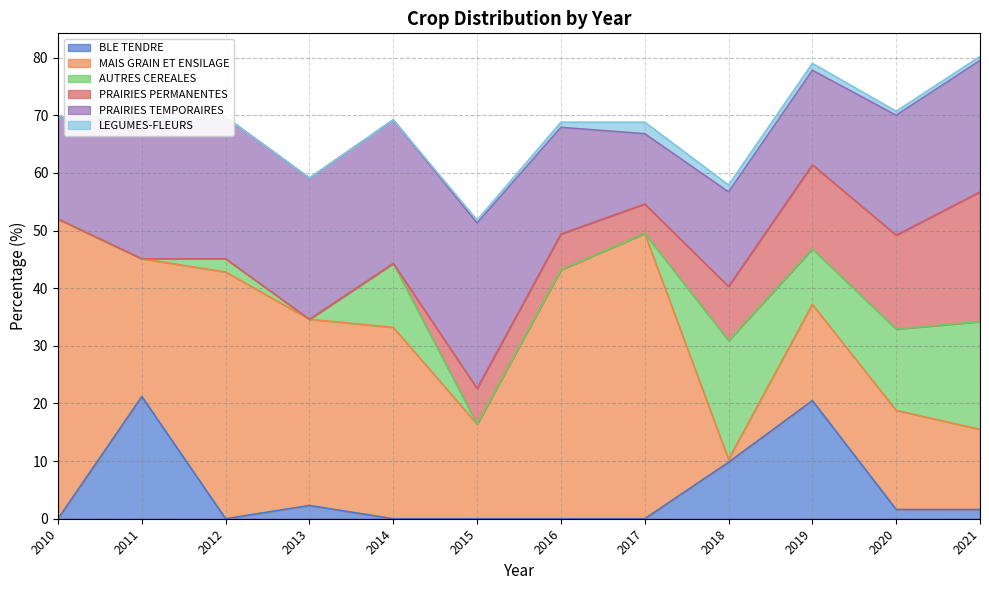

At which label does MAIS GRAIN ET ENSILAGE reach its peak?

2010